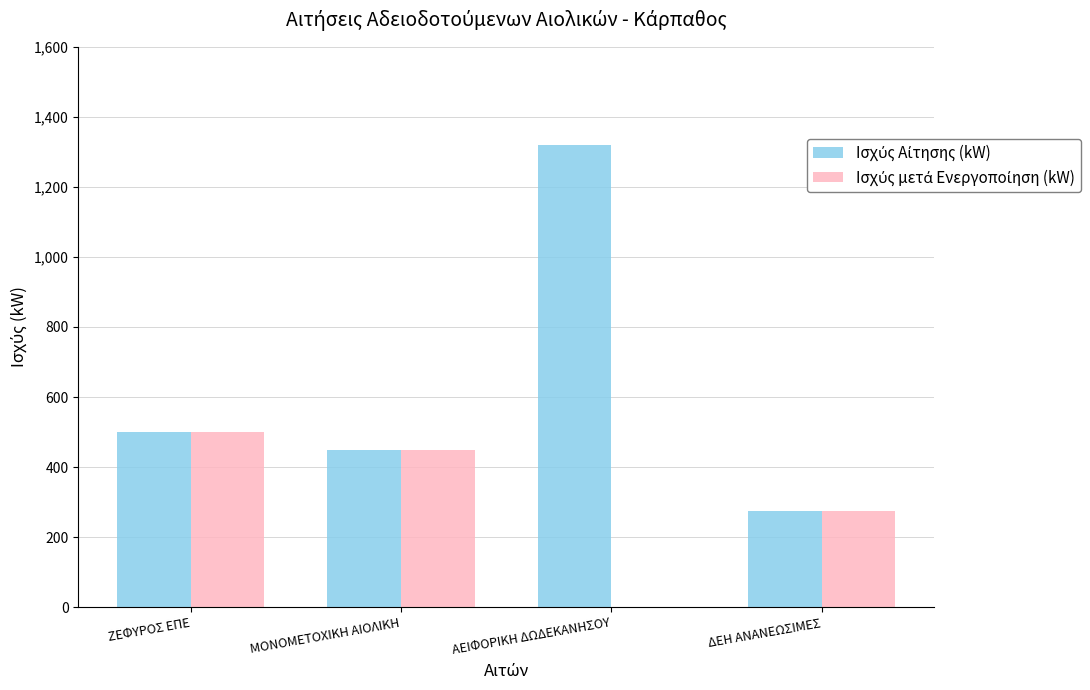

What is the total value across all series at ΜΟΝΟΜΕΤΟΧΙΚΗ ΑΙΟΛΙΚΗ?

900